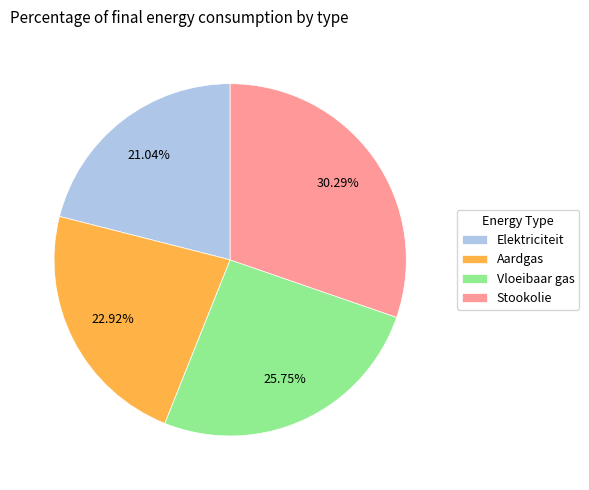

What is the largest slice in the pie chart?

Stookolie